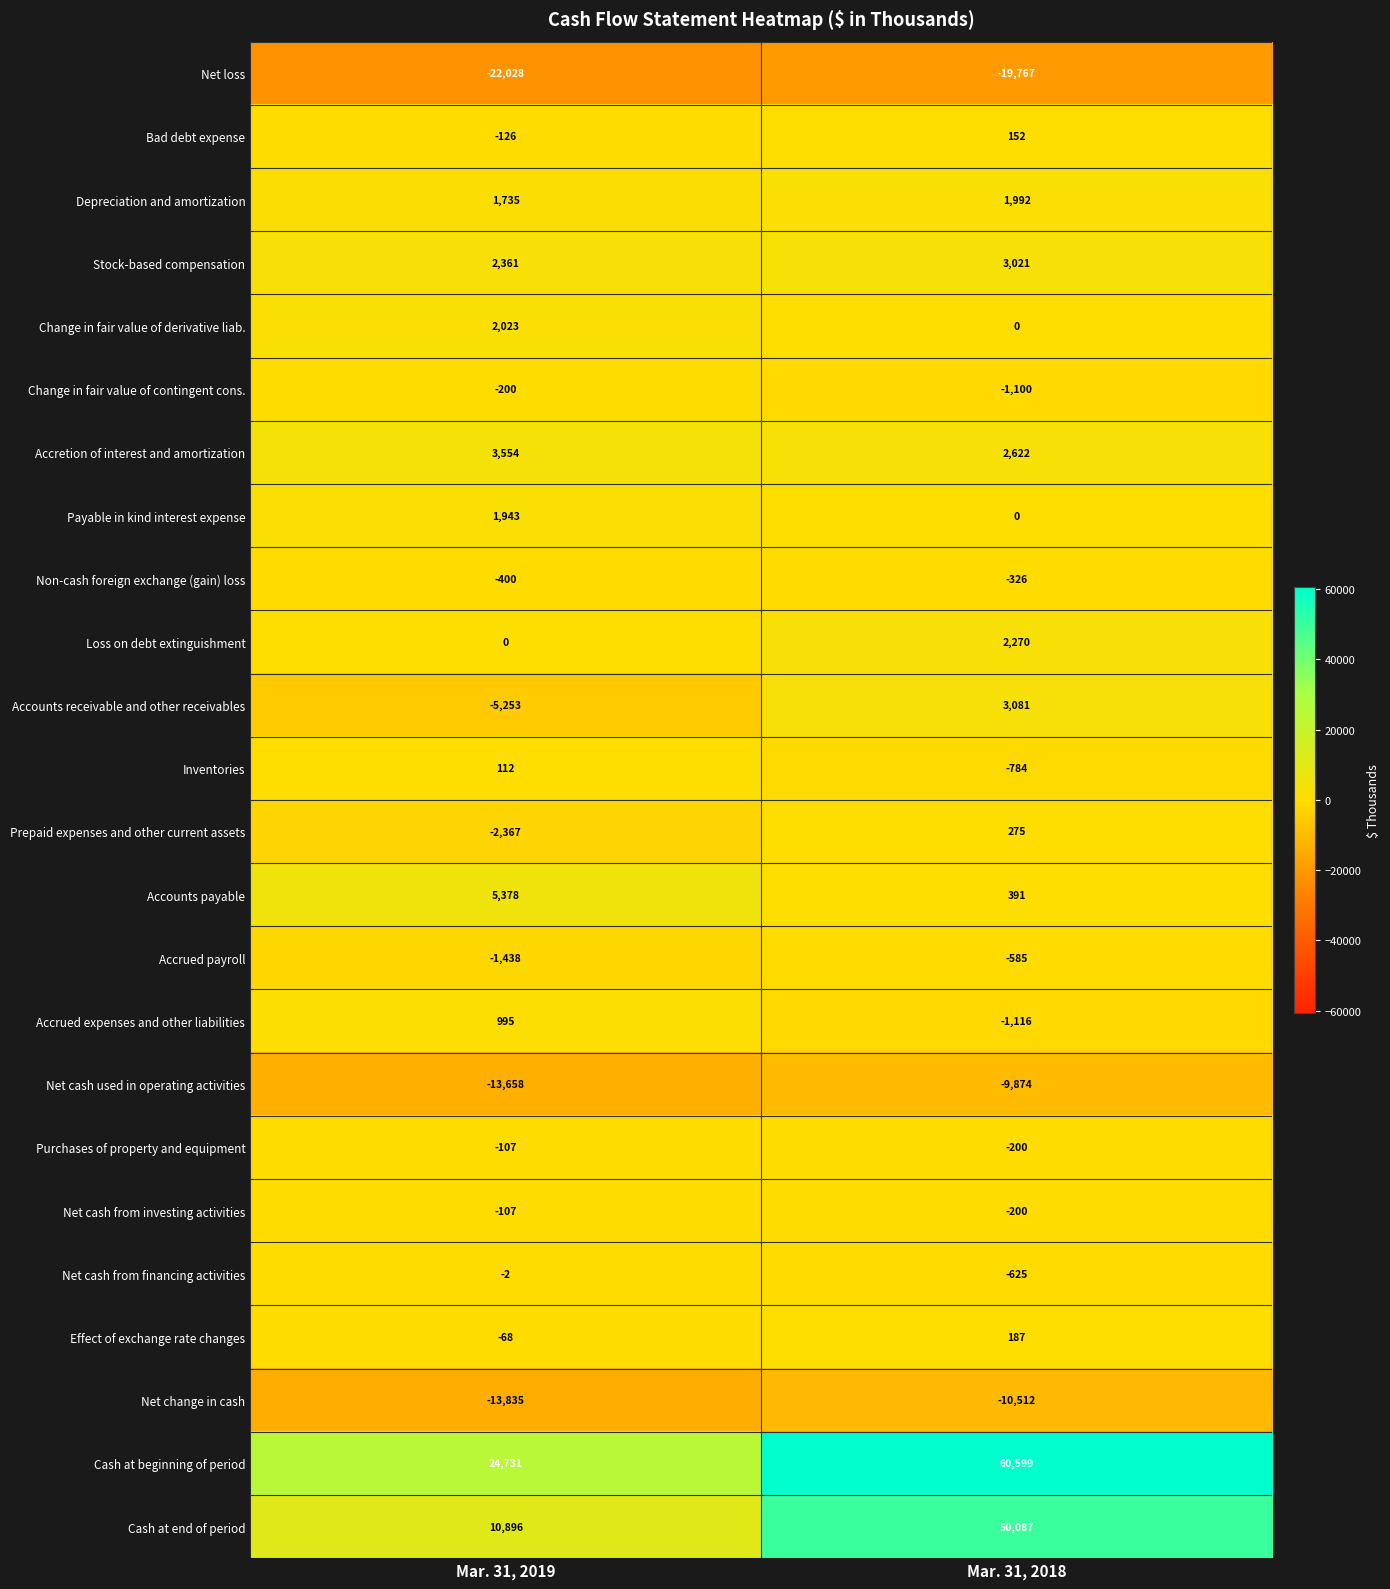

Is the value of Inventories at Mar. 31, 2019 greater than the value of Depreciation and amortization at Mar. 31, 2019?

No